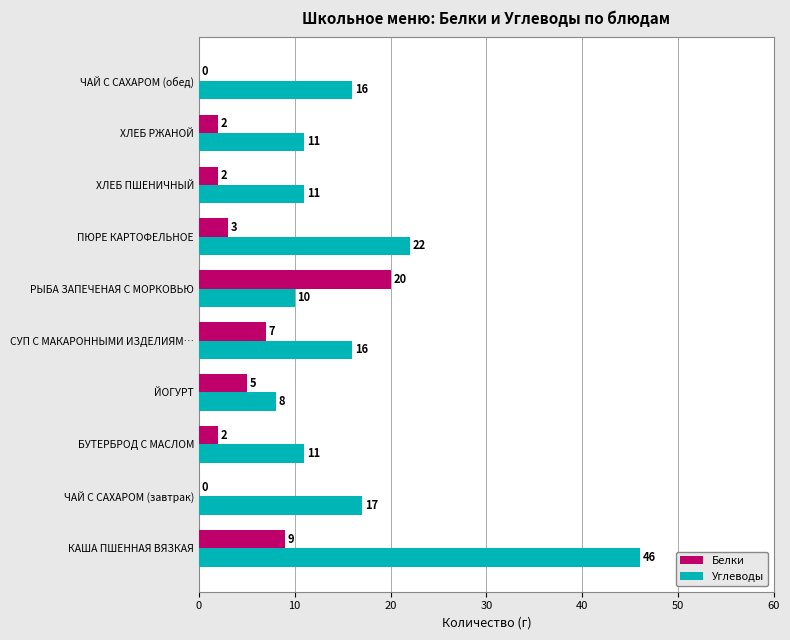

Is it true that Белки equals 7 at СУП С МАКАРОННЫМИ ИЗДЕЛИЯМ…?

True